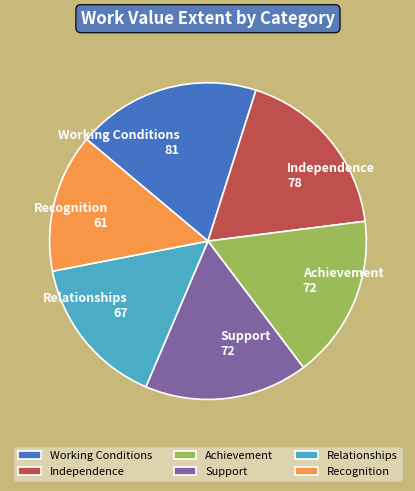

How many segments does this pie chart have?

6